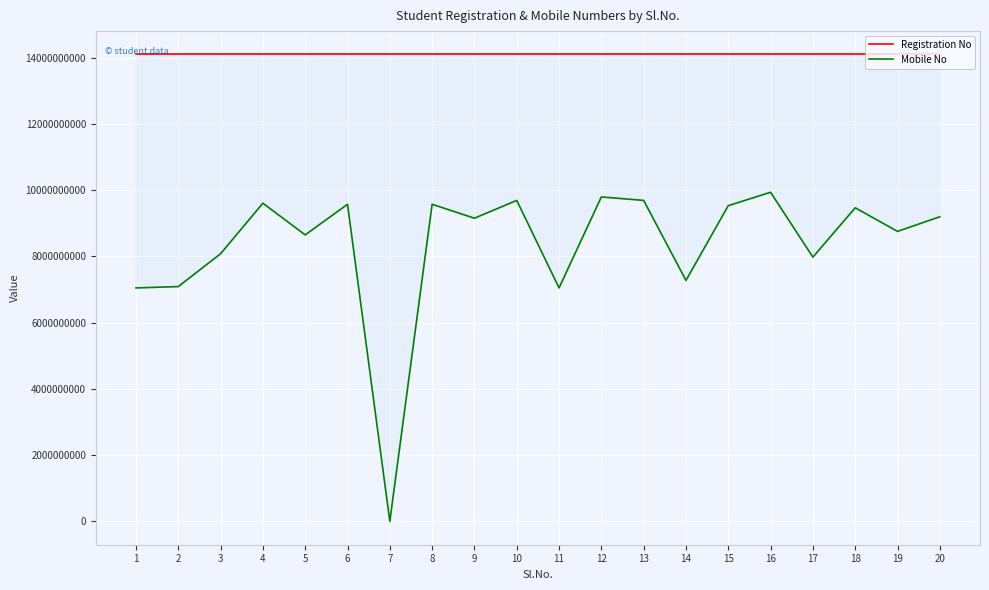

Reading left to right, transcribe all the data shown in this chart.

Registration No: 14101109006	14101109007	14101109038	14101109008	14101109039	14101109036	14101109009	14101109043	14101109010	14101109011	14101109012	14101109013	14101109049	14101109014	14101109015	14101109040	14101109017	14101109018	14101109019	14101109044
Mobile No: 7050493481	7091055966	8083251687	9608846893	8651340236	9576198642	0	9576462081	9155310073	9693758086	7050195570	9798136674	9693803943	7277747946	9534960568	9939171451	7979828547	9470753928	8757601556	9199260830